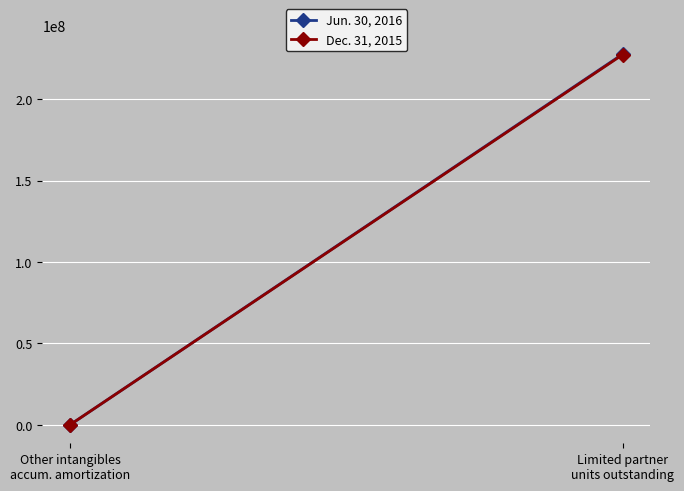

Between Other intangibles
accum. amortization and Limited partner
units outstanding, which series saw the biggest shift?

Jun. 30, 2016